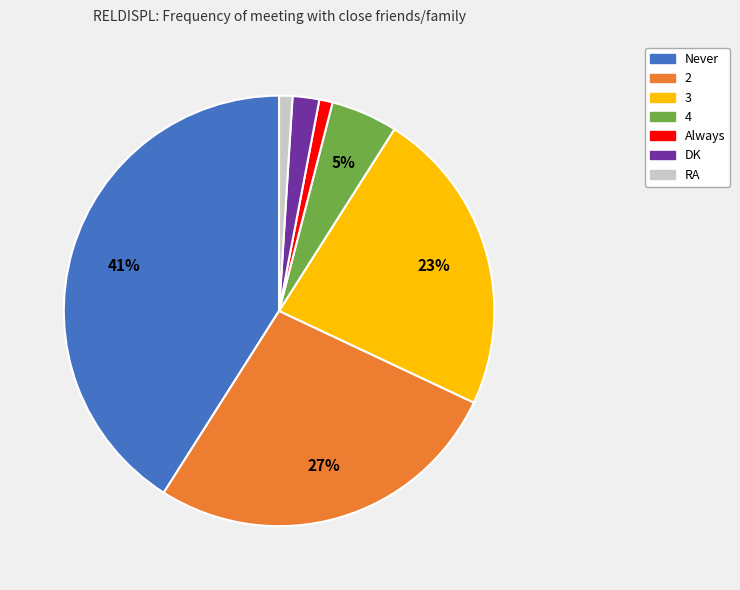

Does any single category account for the majority?

No